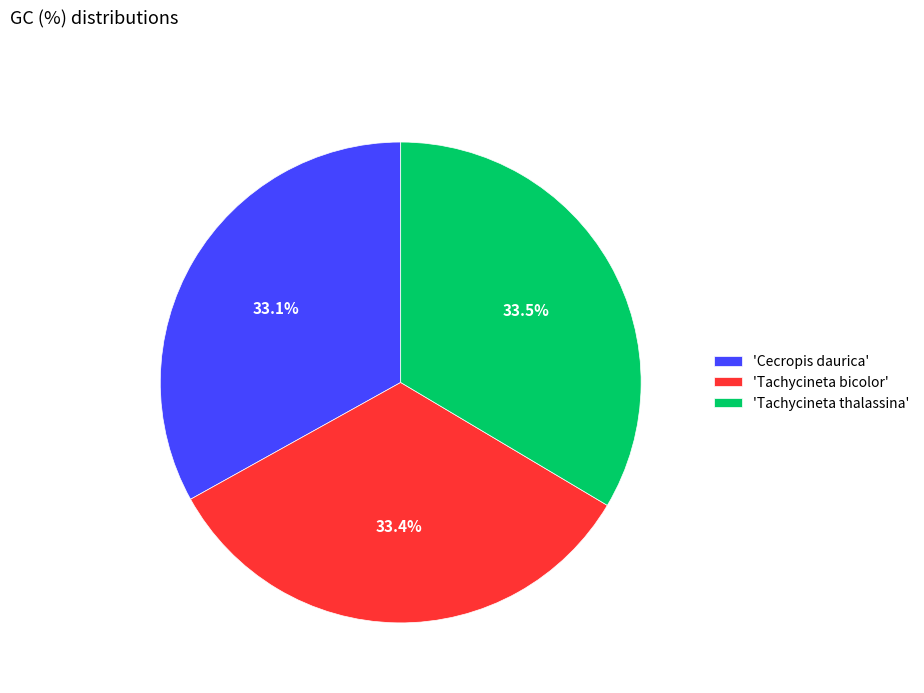

What portion of the pie excludes 'Tachycineta bicolor'?

66.6%